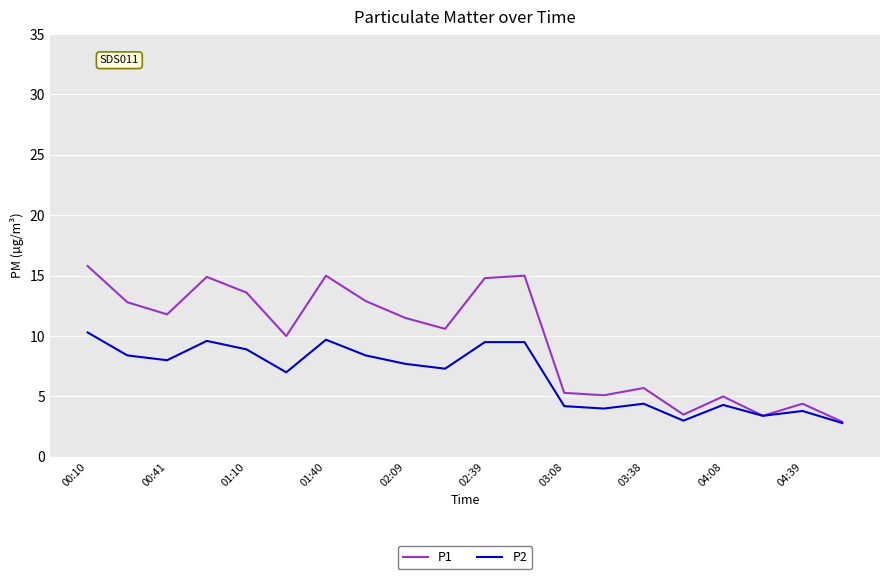

What is the minimum value for P1?

2.9